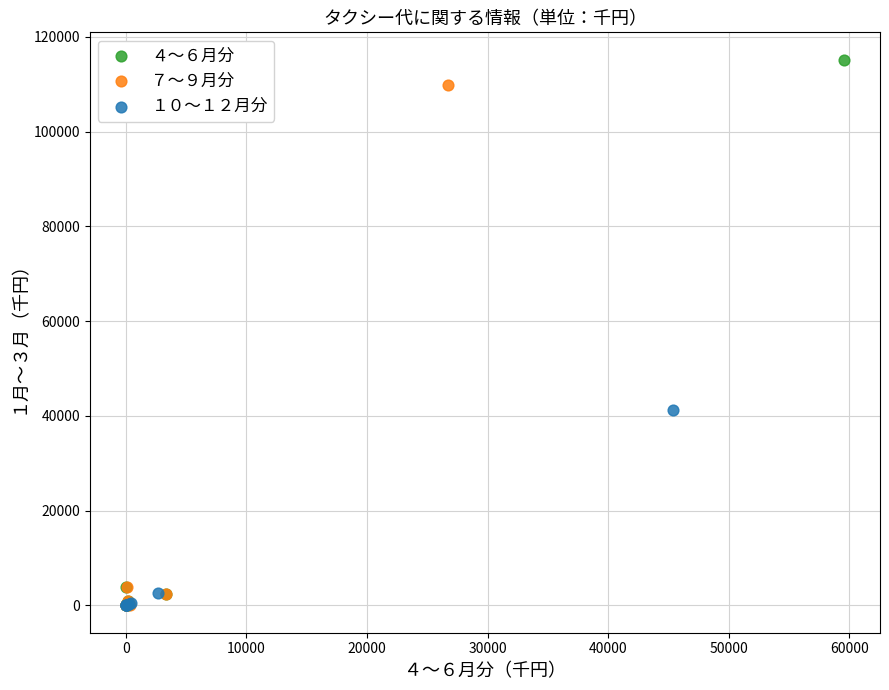

Which series contains the highest Y value?

４～６月分